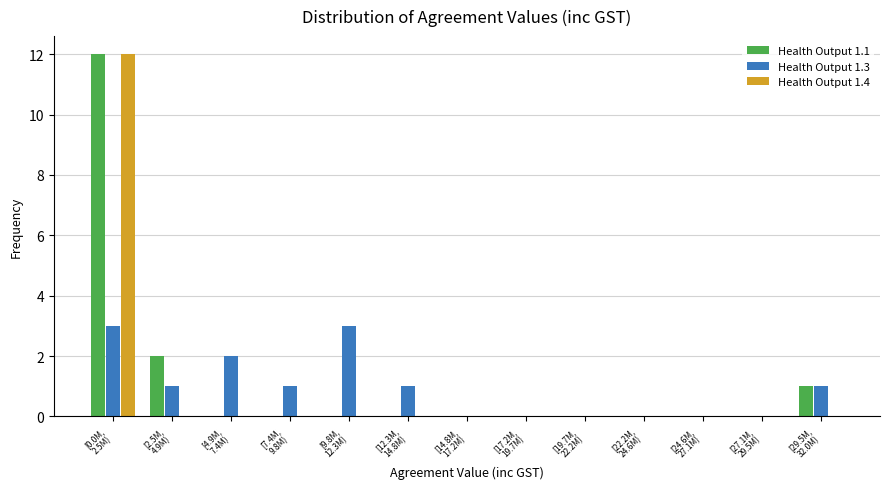

What is the sum of all Health Output 1.4 values?

12